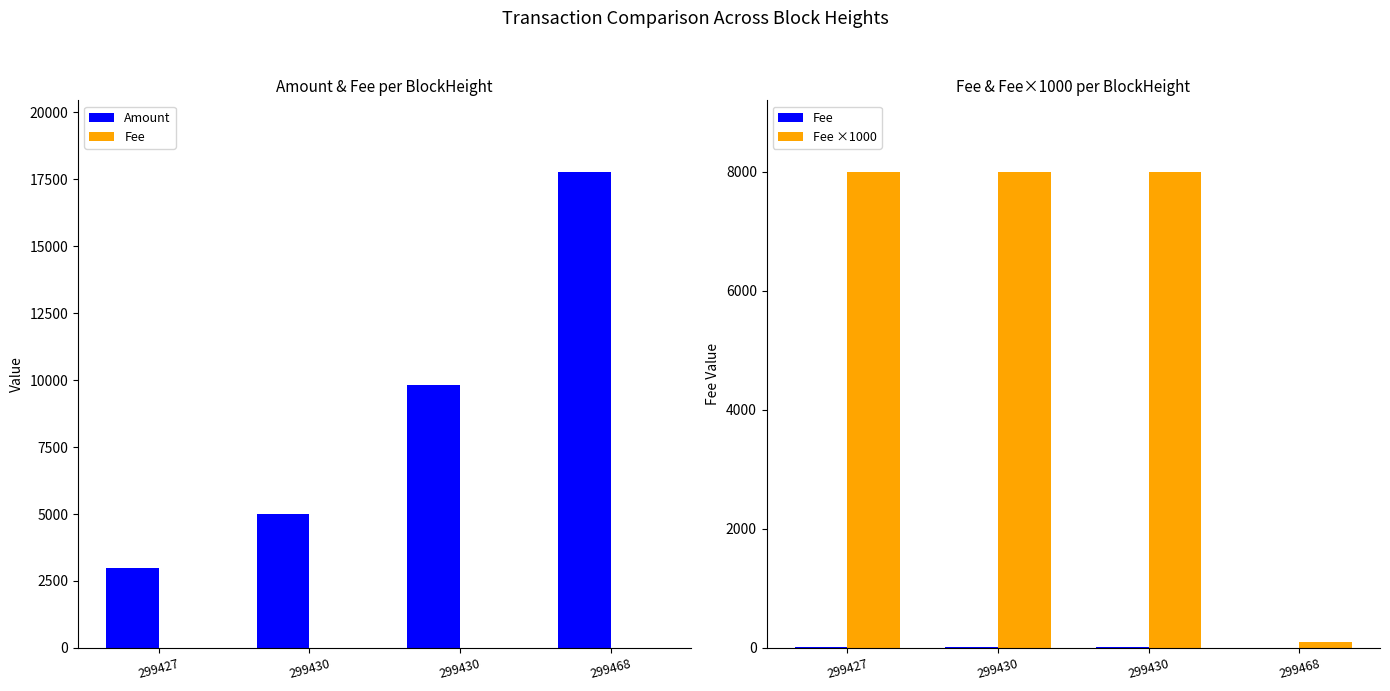

How many bars are there in total?

12